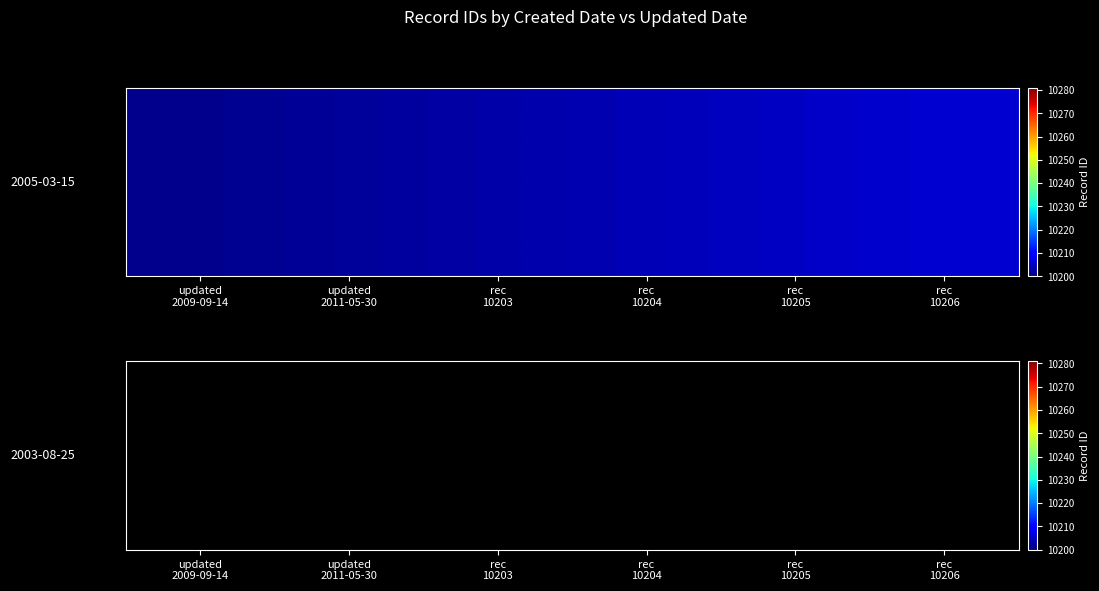

Which label corresponds to the smallest value in the chart?

updated
2009-09-14